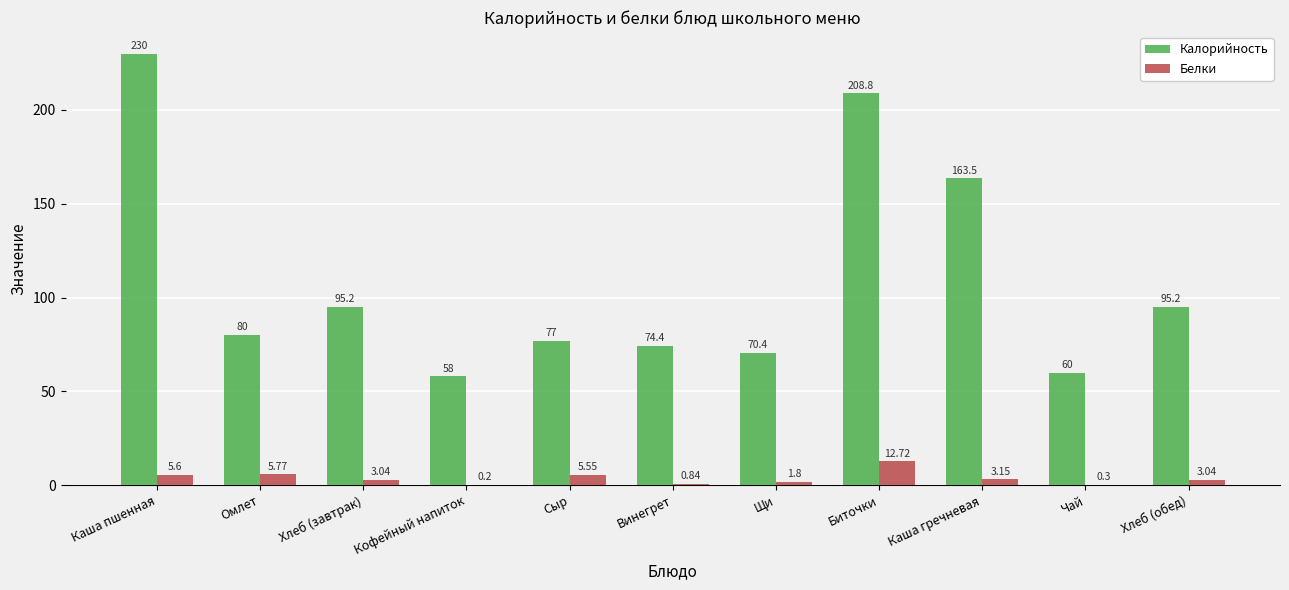

Which series changed the most between Щи and Биточки?

Калорийность